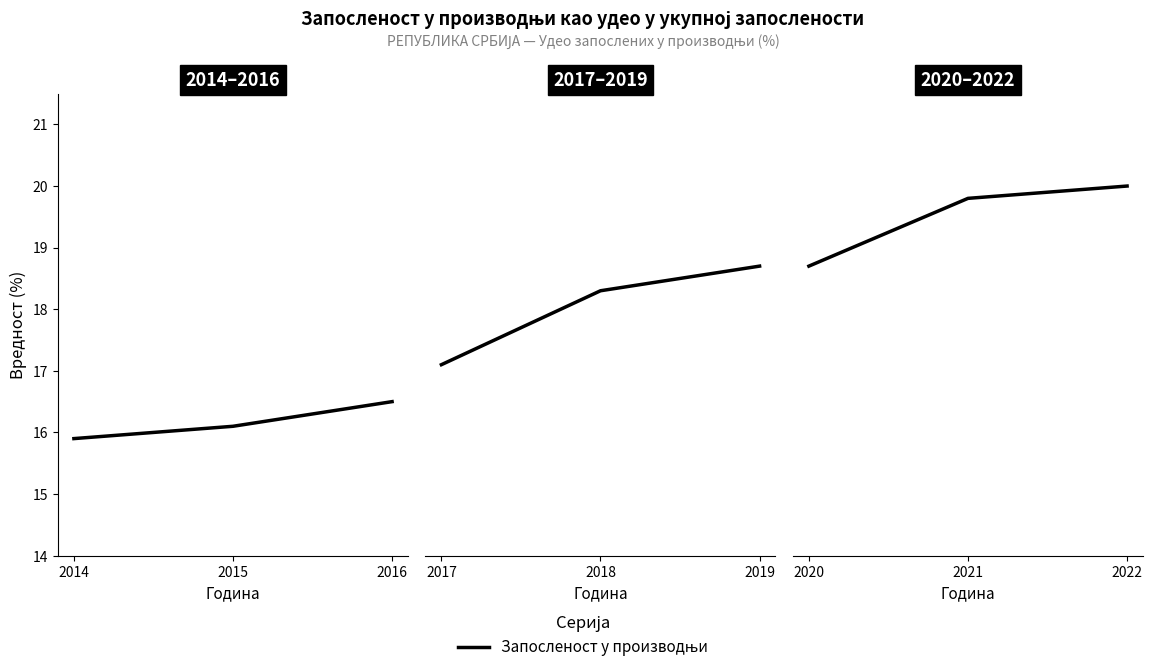

Which has a higher value, 2020 or 2022?

2022